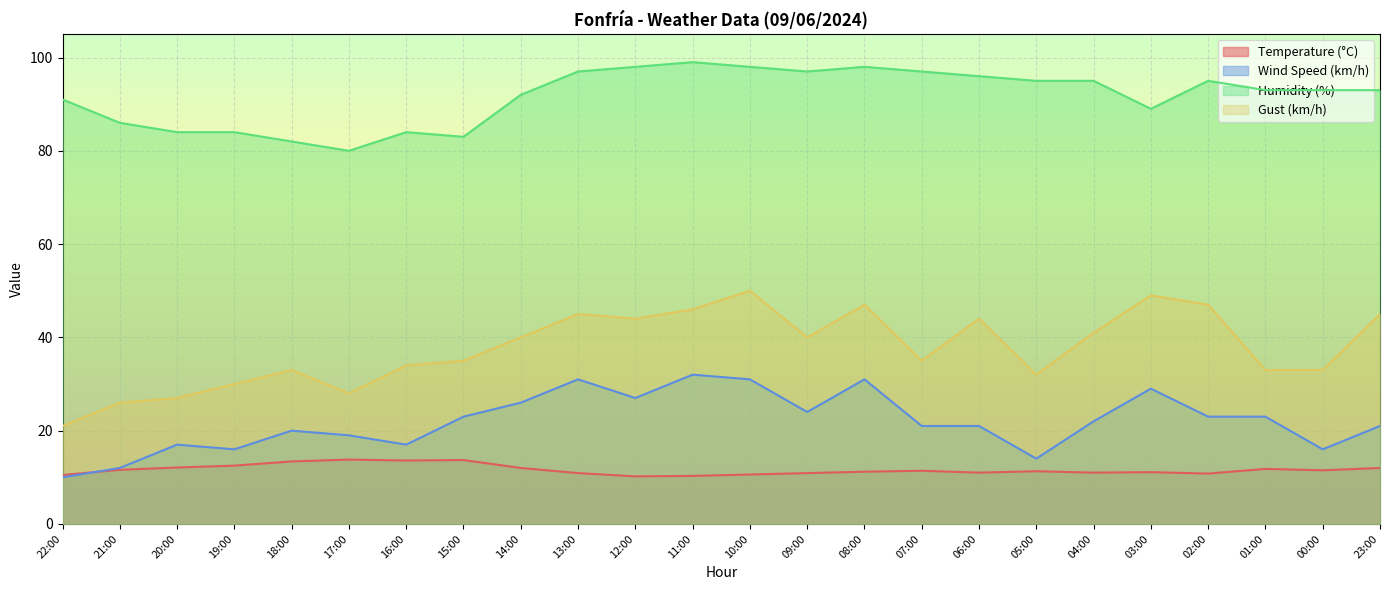

Where is the first local minimum for Humidity (%)?

17:00